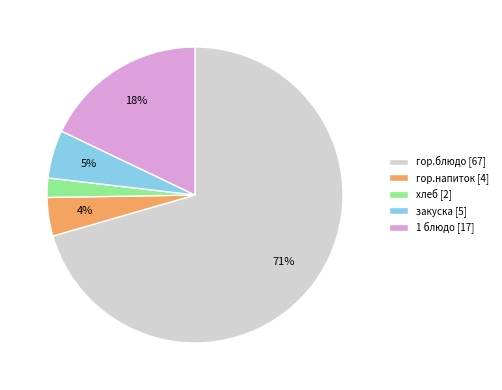

Between гор.напиток and 1 блюдо, which is larger?

1 блюдо